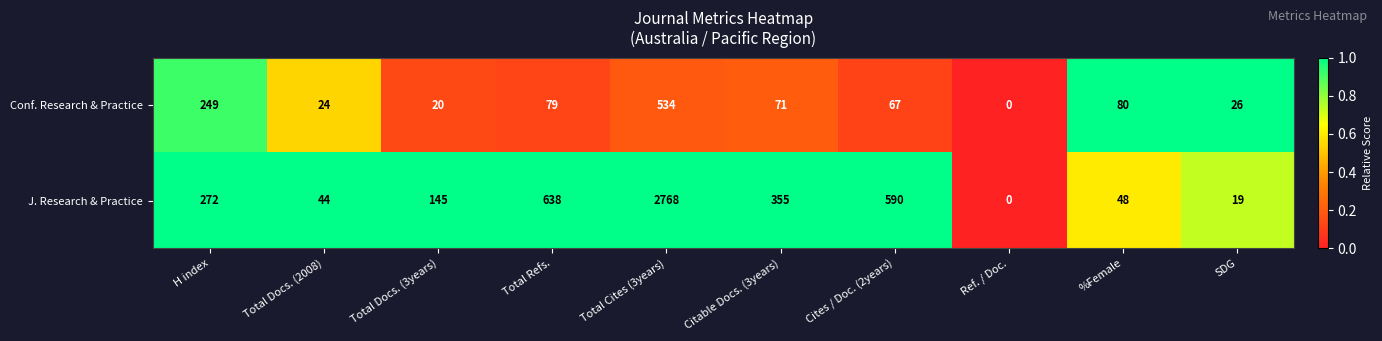

Rank the series by their average value, from highest to lowest.

J. Research & Practice, Conf. Research & Practice